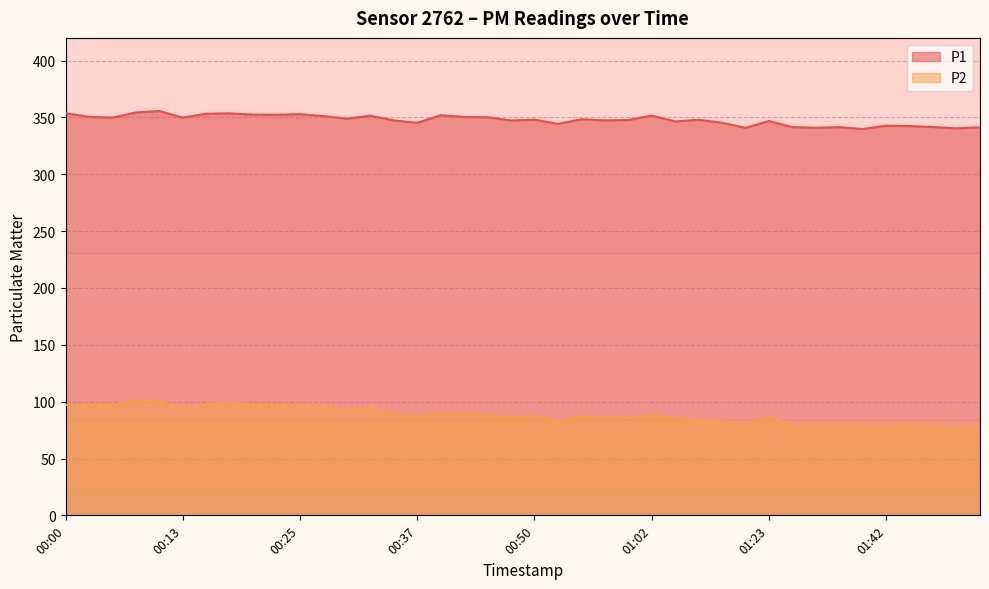

Where is P2 nearest to the value 88?

01:02